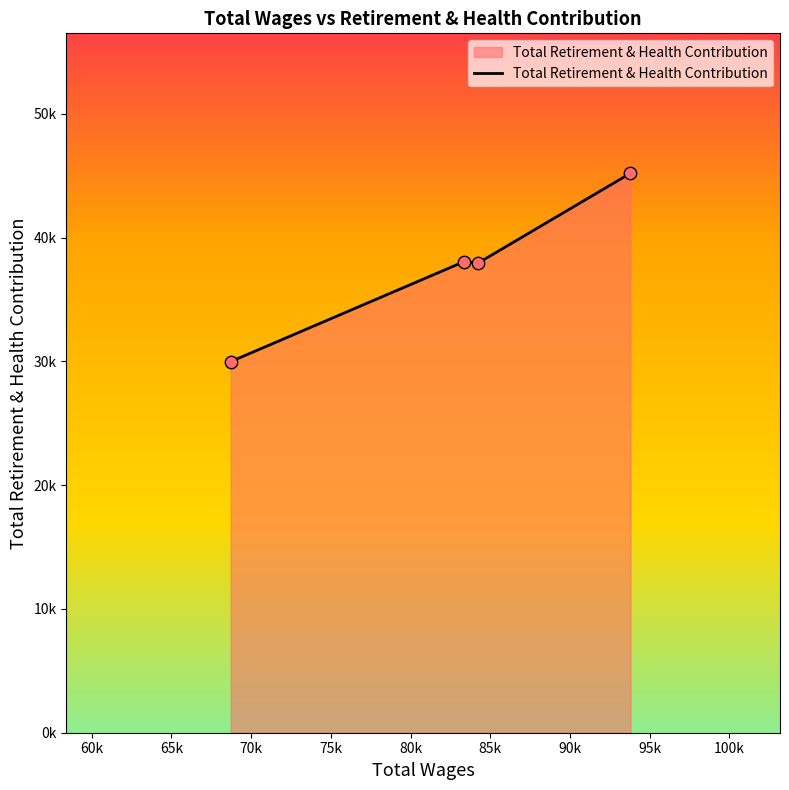

Does the chart have visible grid lines?

No